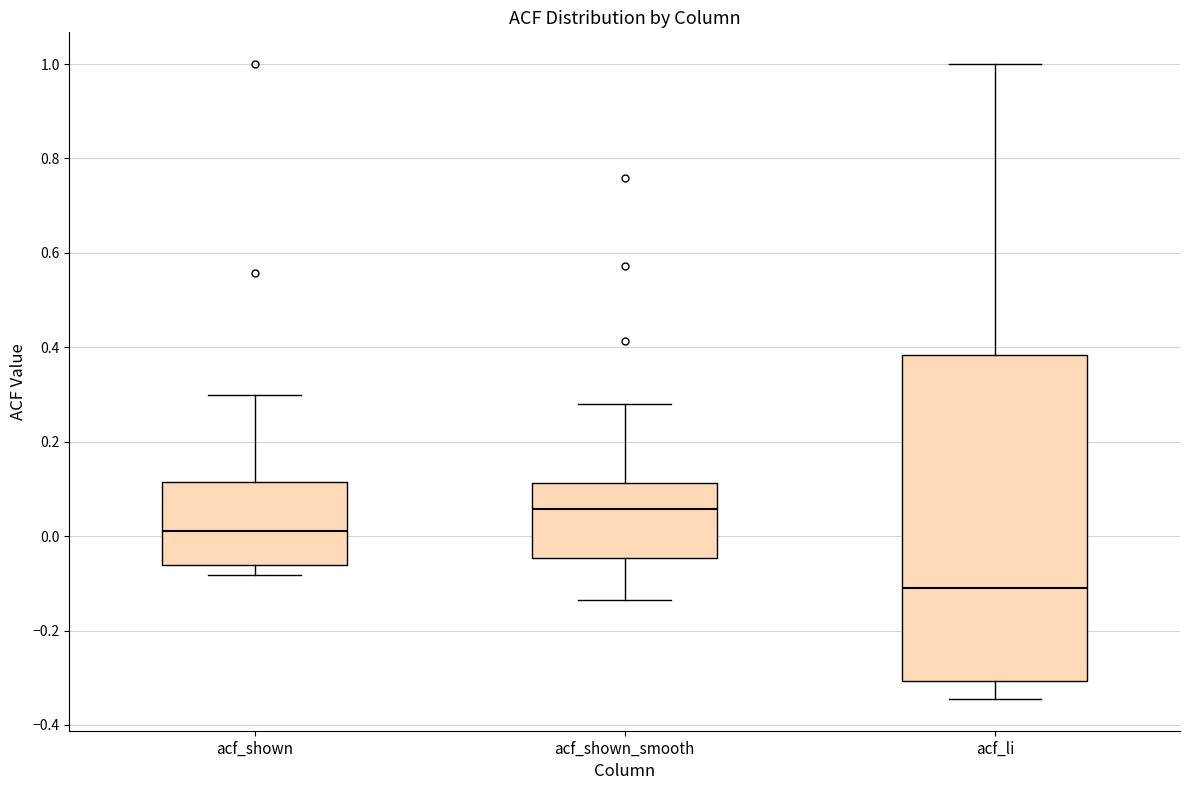

Which box has the lowest median line?

acf_li